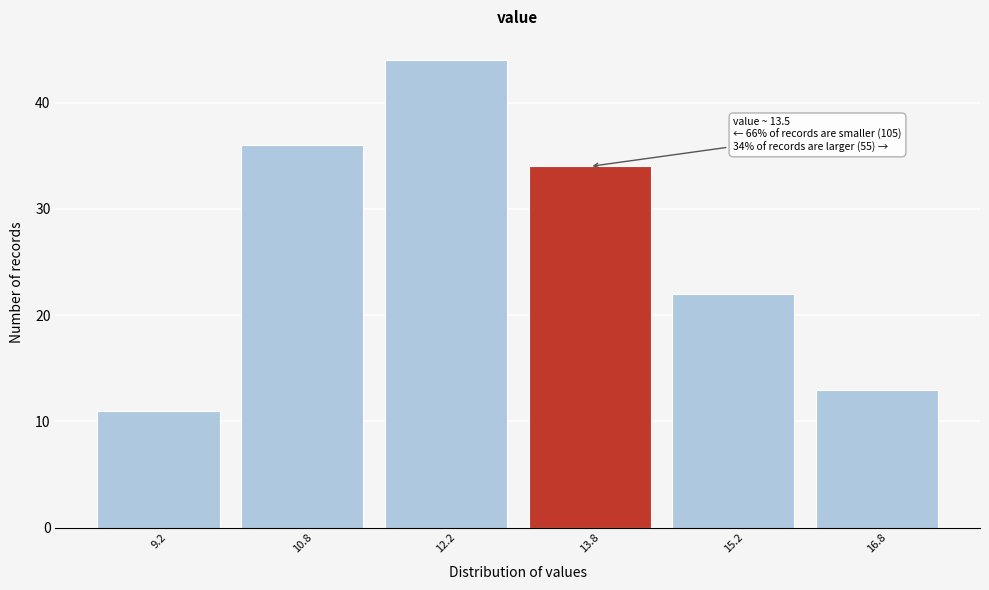

Which range on the x-axis has the tallest bar?

11.5 to 13.0